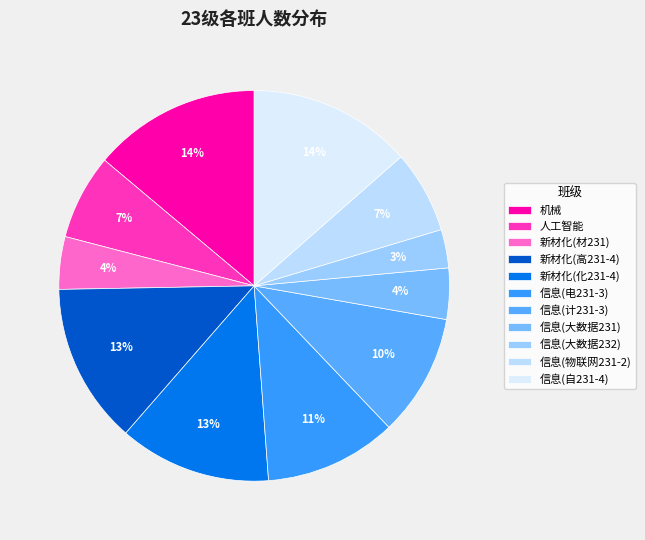

What is the change in value from 人工智能 to 信息(电231-3)?

+33